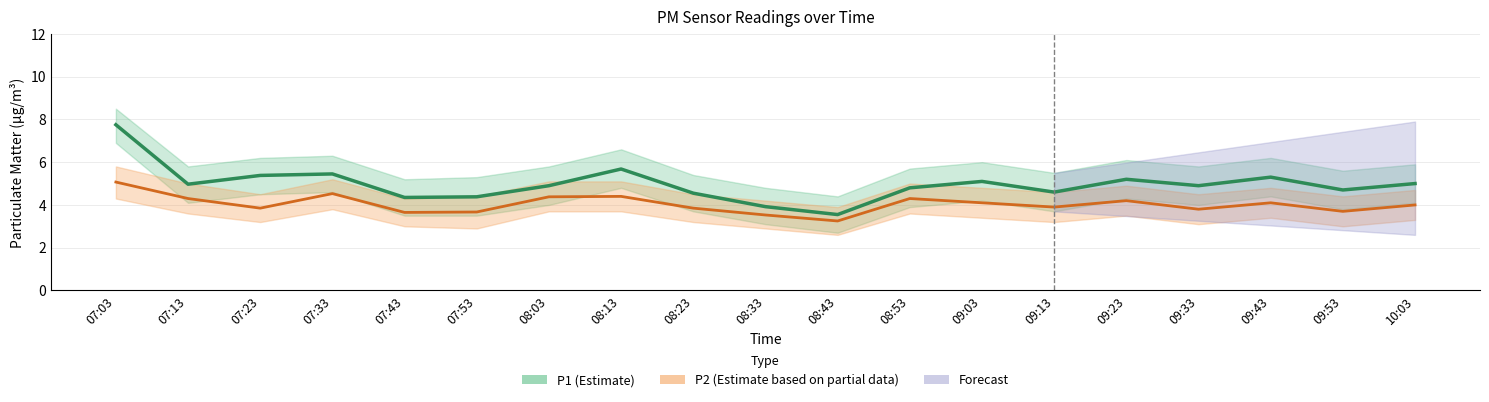

Between 07:13 and 08:23, which is larger?

07:13